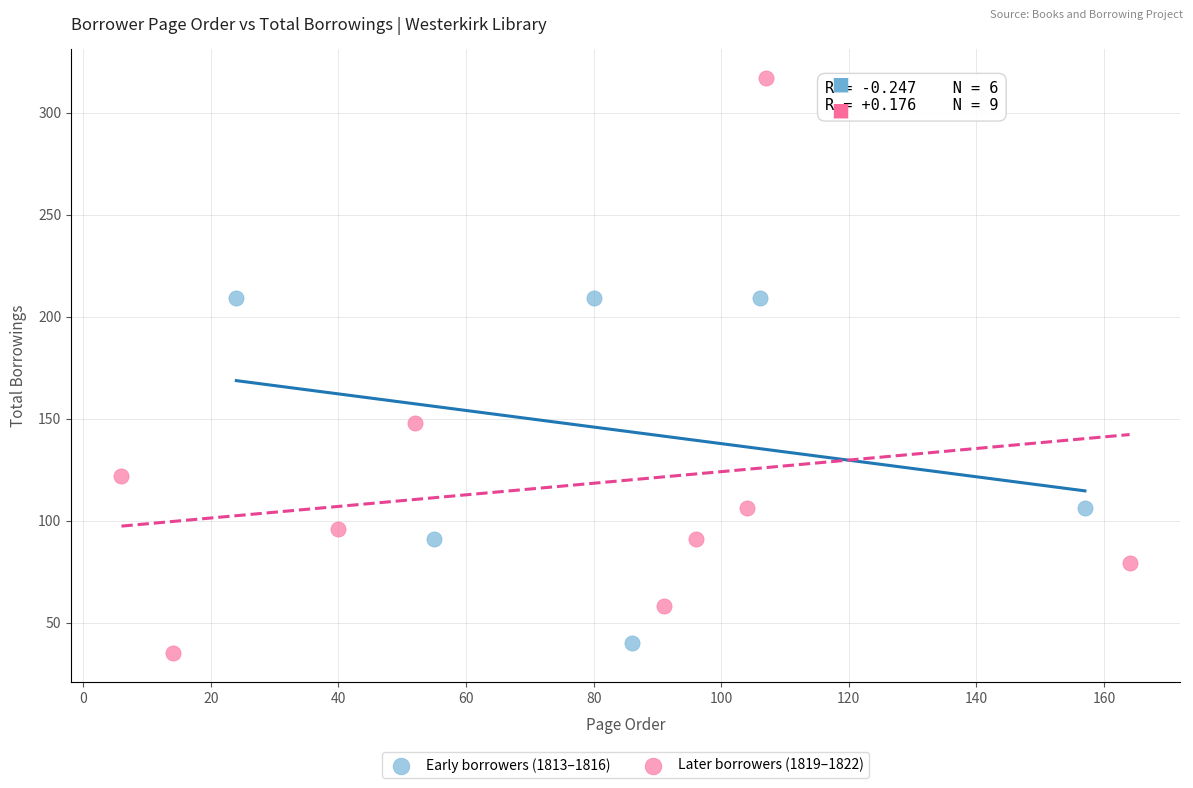

Which series reaches the maximum Y coordinate?

Later borrowers (1819–1822)